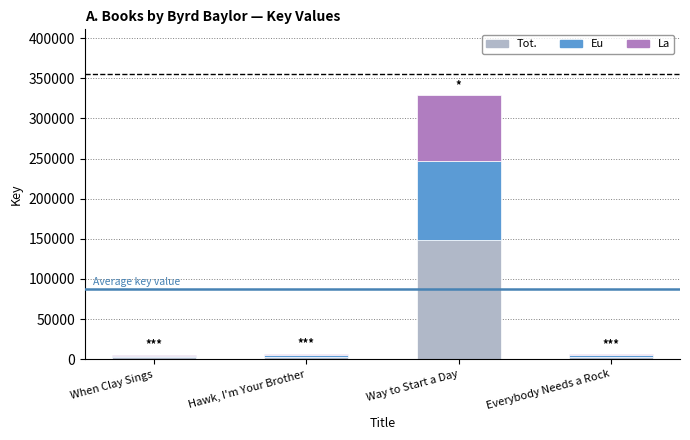

What are all the series names shown in the legend?

Tot., Eu, La